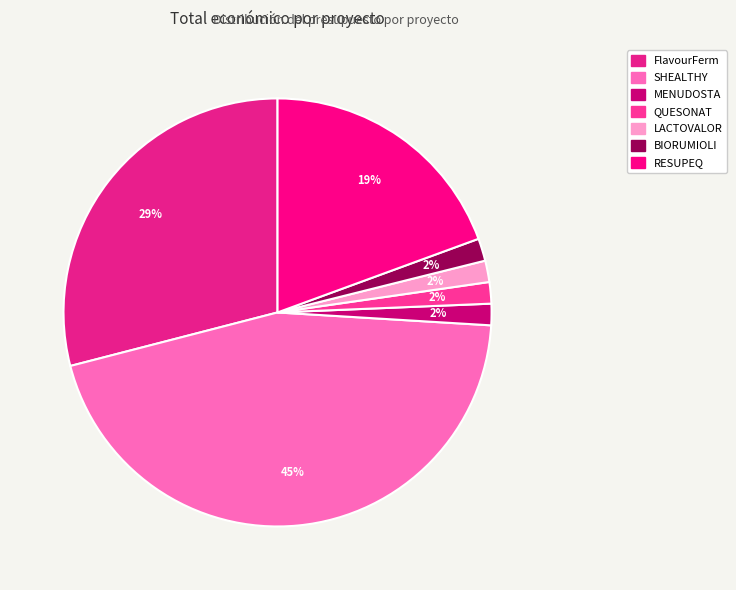

Count the number of slices in the pie.

7